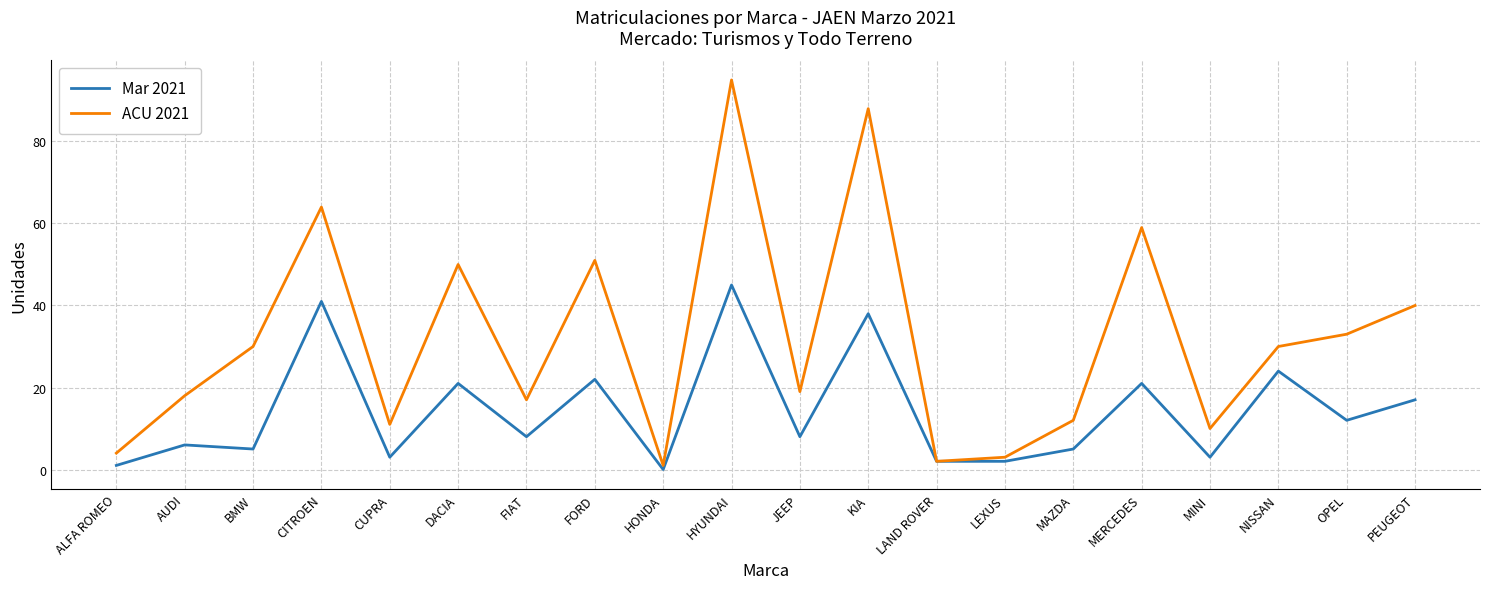

Between ALFA ROMEO and MAZDA, which series saw the biggest shift?

ACU 2021